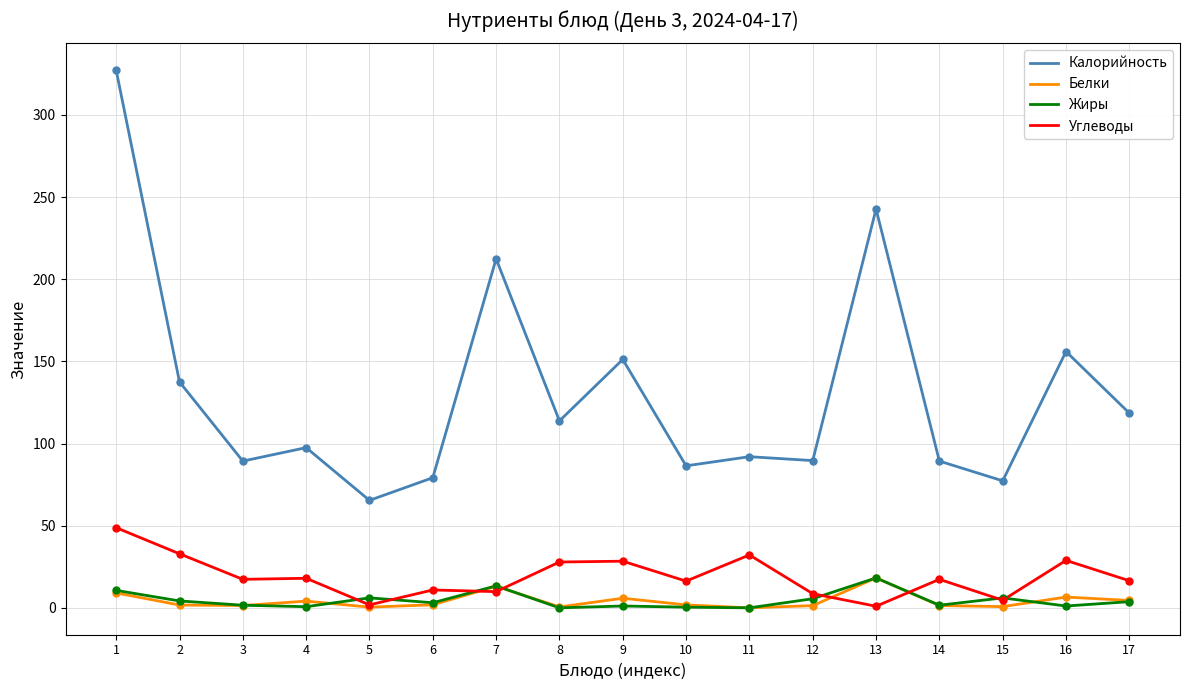

What are all the series names shown in the legend?

Калорийность, Белки, Жиры, Углеводы